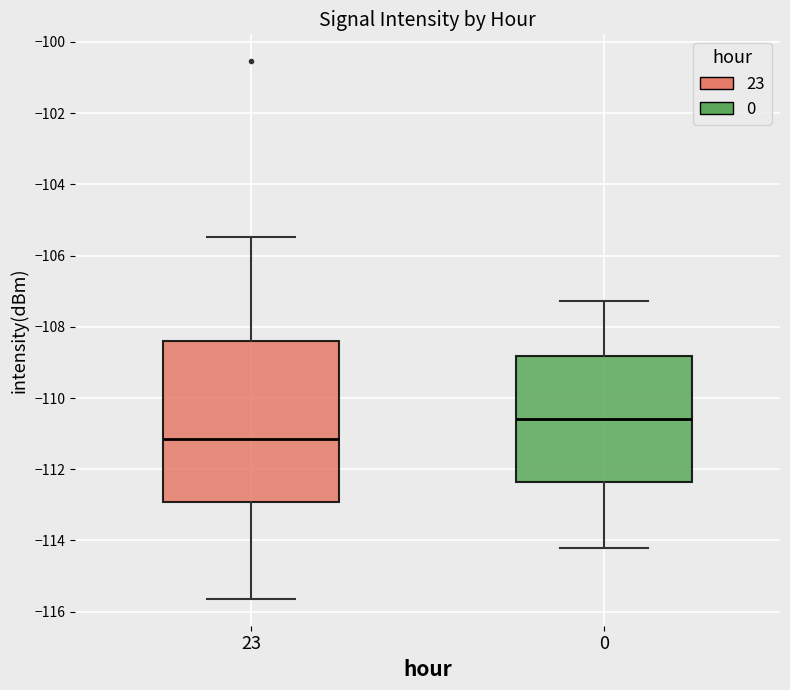

Comparing the boxes themselves (not the whiskers), which one is the tallest?

23